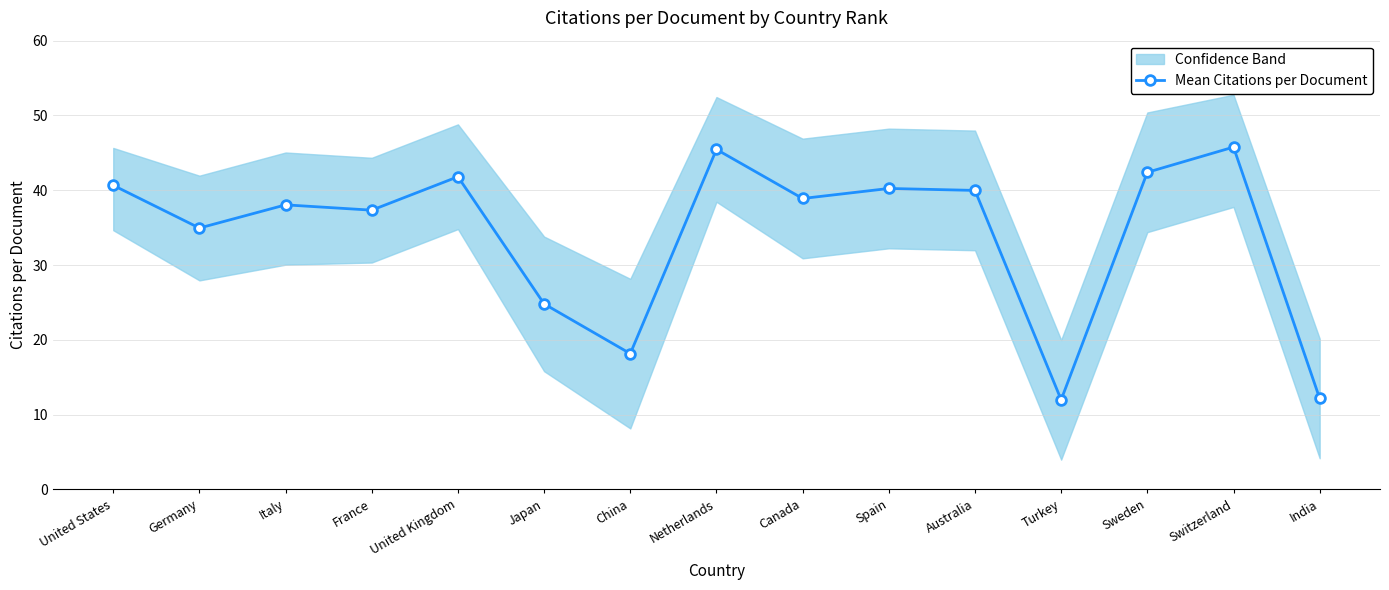

Which category has the highest value across all series?

Switzerland